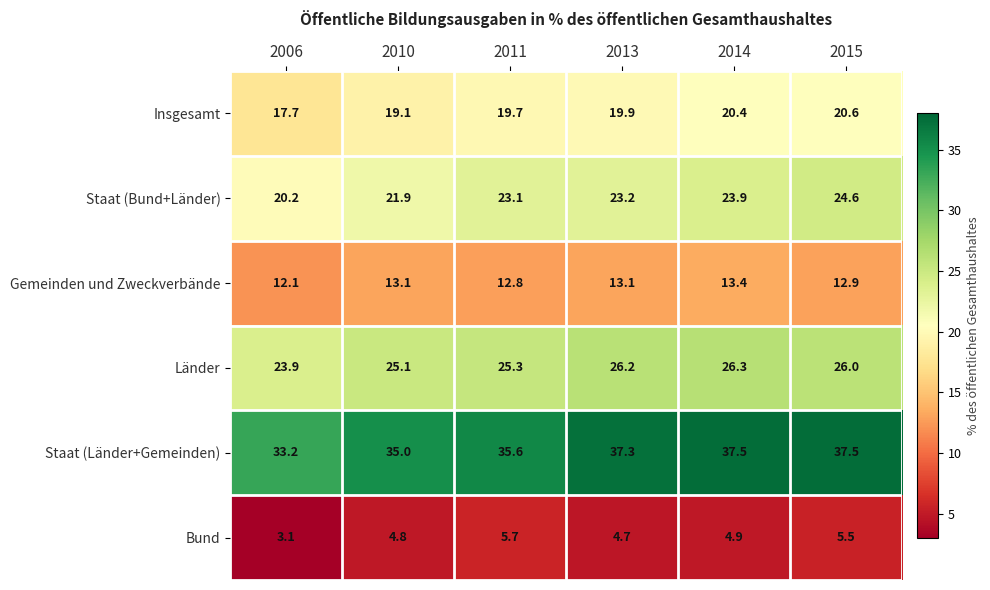

Which series has the largest total across all categories?

Staat (Länder+Gemeinden)